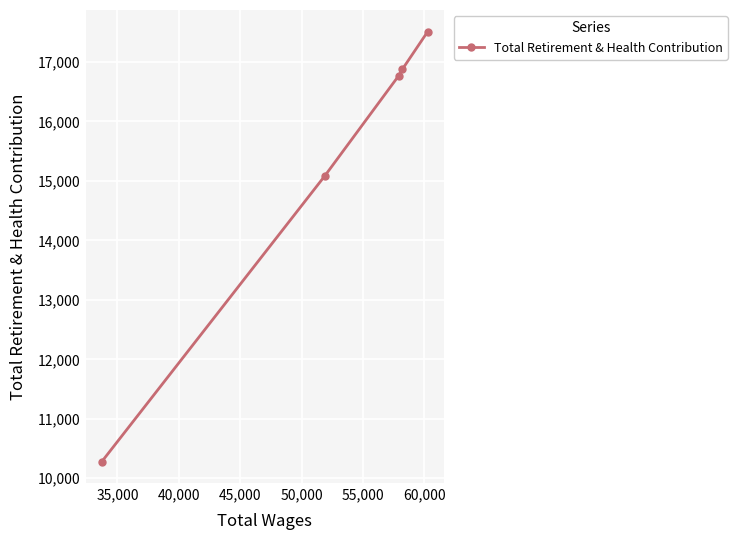

What is the sum of all values?

76521